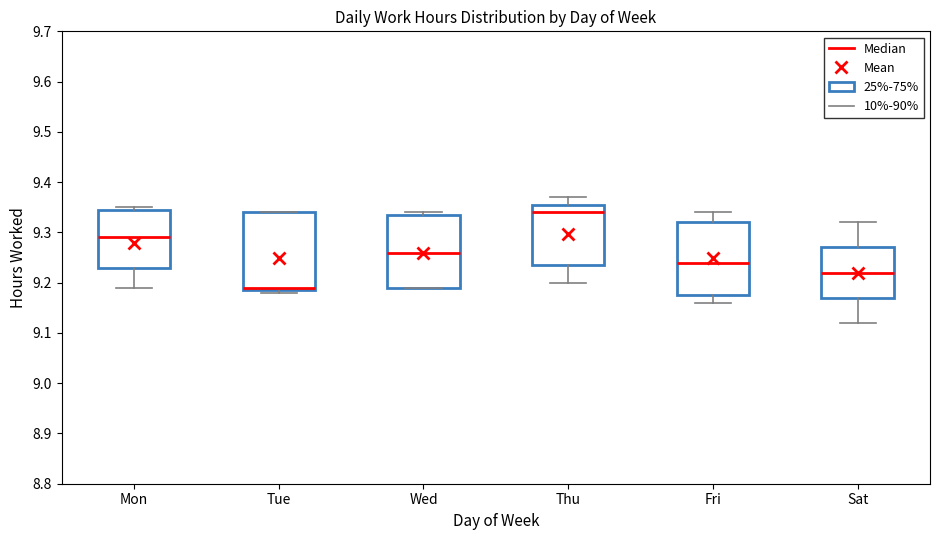

Which box's median line is the highest?

Thu